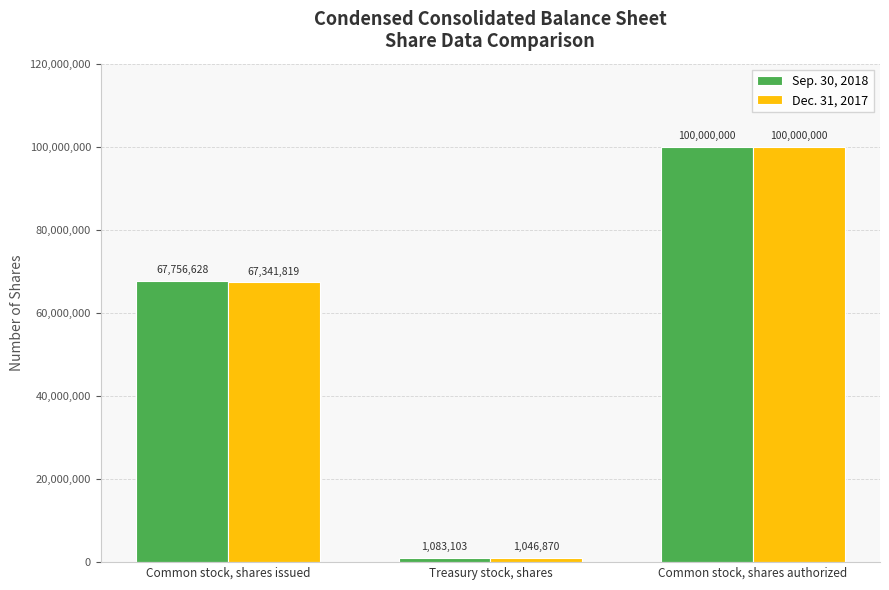

Reading left to right, list all the values displayed in this chart.

Sep. 30, 2018: Common stock, shares issued=67756628	Treasury stock, shares=1083103	Common stock, shares authorized=100000000
Dec. 31, 2017: Common stock, shares issued=67341819	Treasury stock, shares=1046870	Common stock, shares authorized=100000000